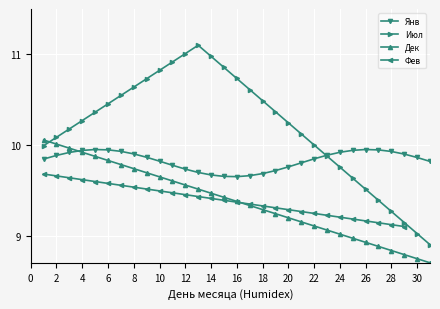

The value at 5 is 9.9. True or false?

True